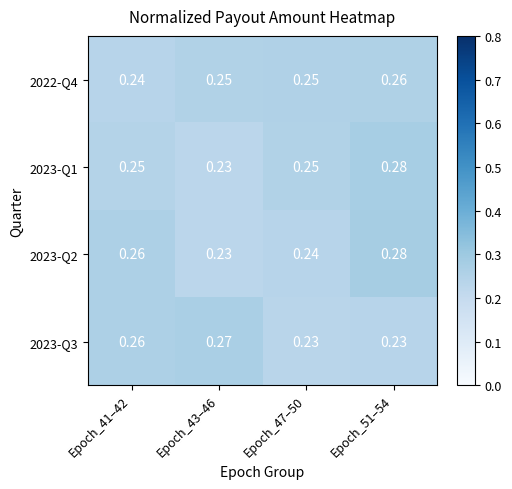

Is the value of 2023-Q3 at Epoch_43–46 greater than the value of 2023-Q1 at Epoch_47–50?

Yes